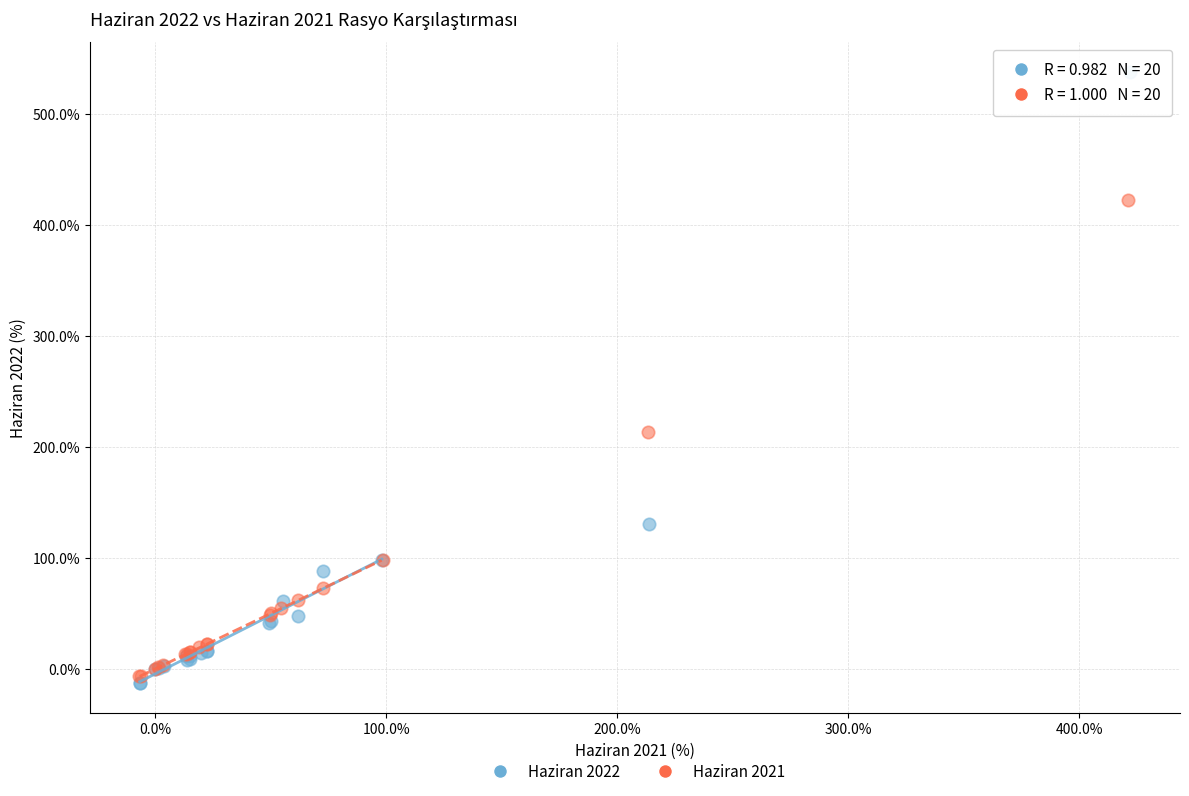

What are all the series names shown in the legend?

Haziran 2022, Haziran 2021